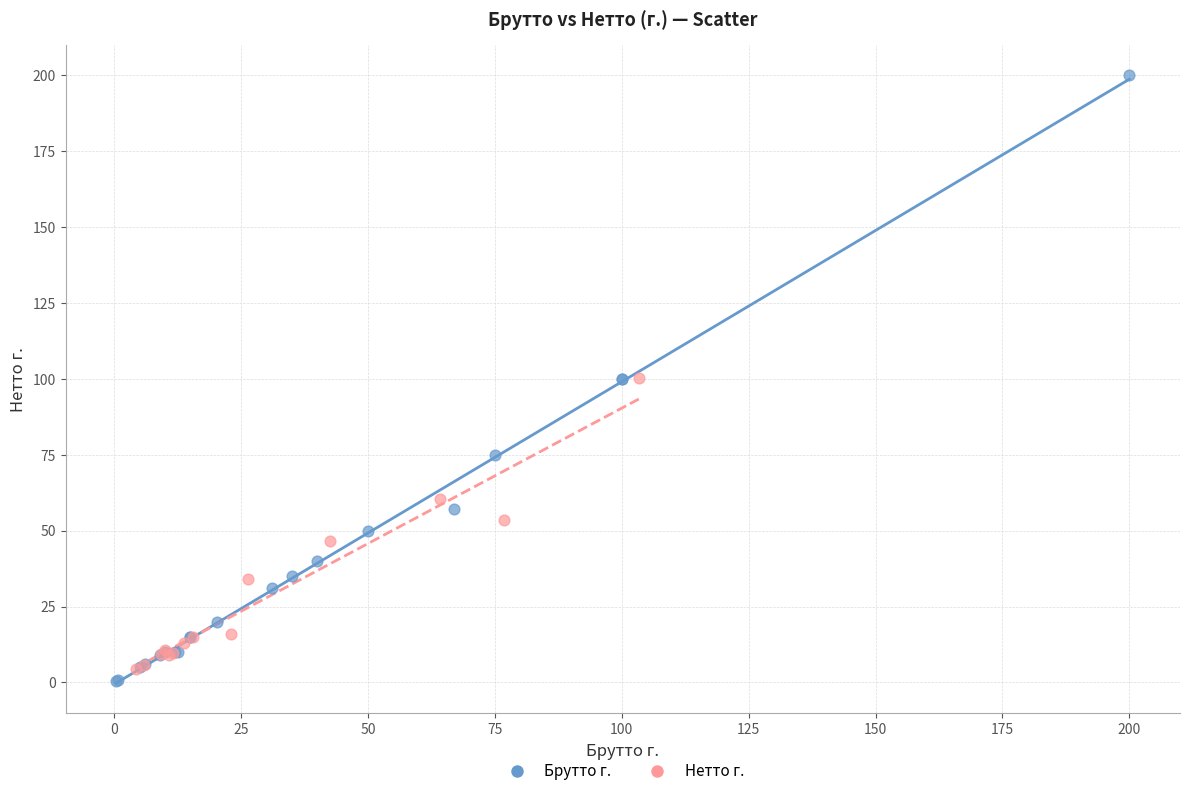

Which series has the largest Y range (max minus min)?

Брутто г.